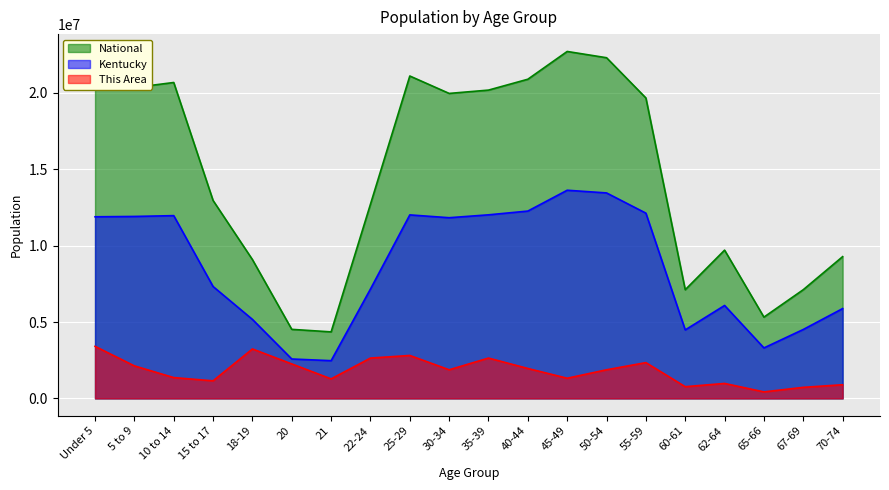

True or false: National and This Area intersect in this chart.

False